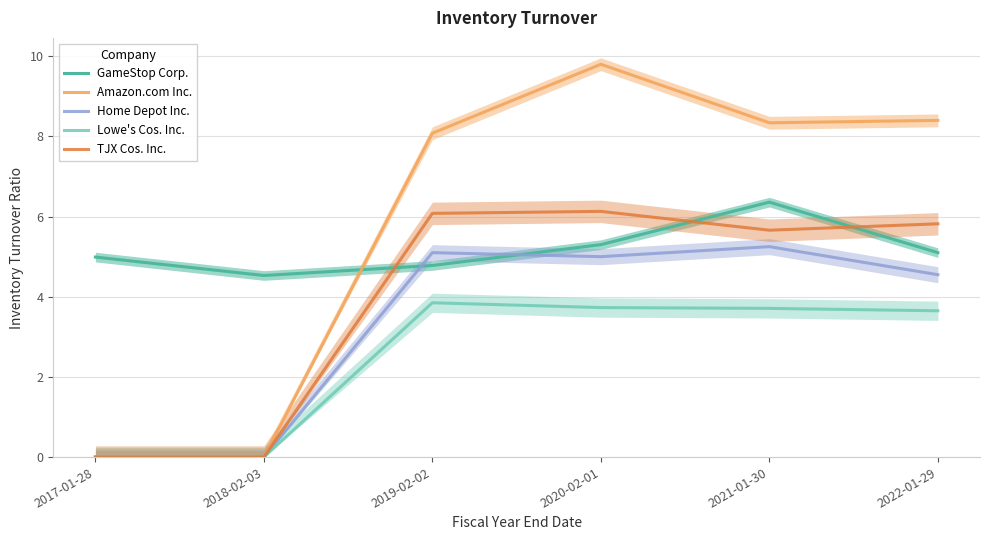

At which label does Amazon.com Inc. reach its peak?

2020-02-01